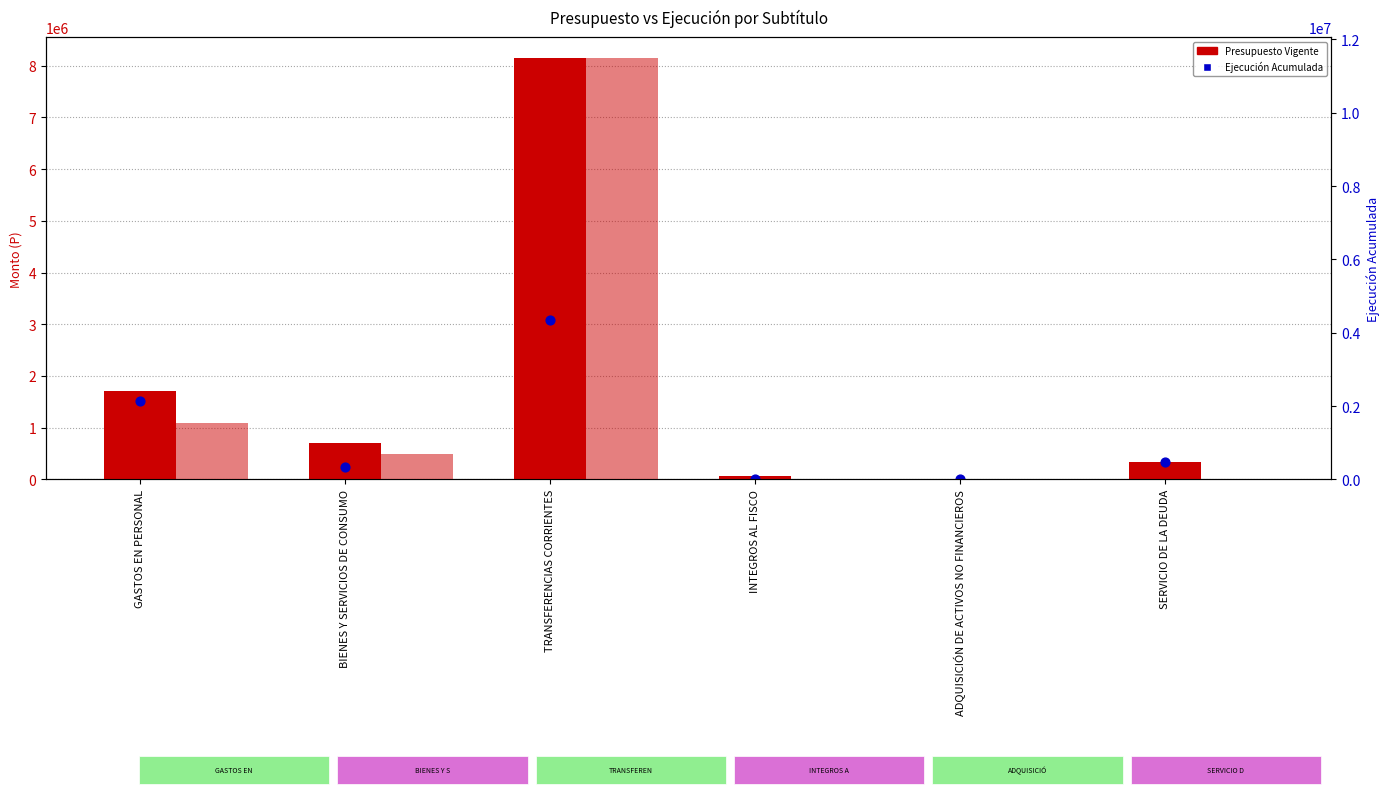

Which series has the widest spread of Y values?

Presupuesto Inicial